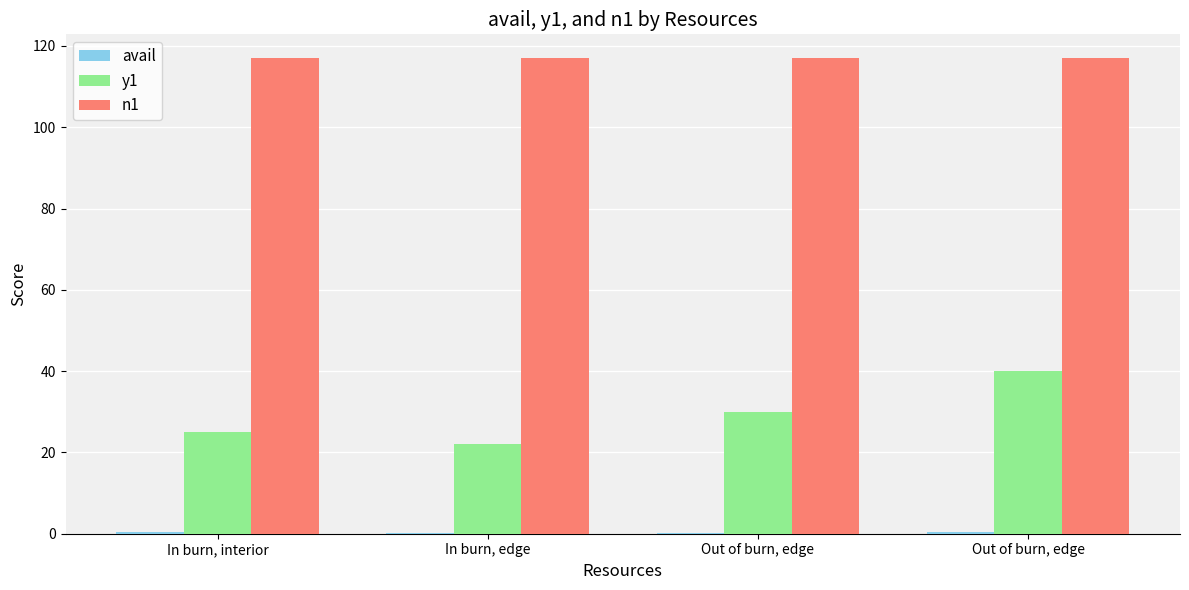

What is the value of the y1 bar at the 1st from the left?

25.0